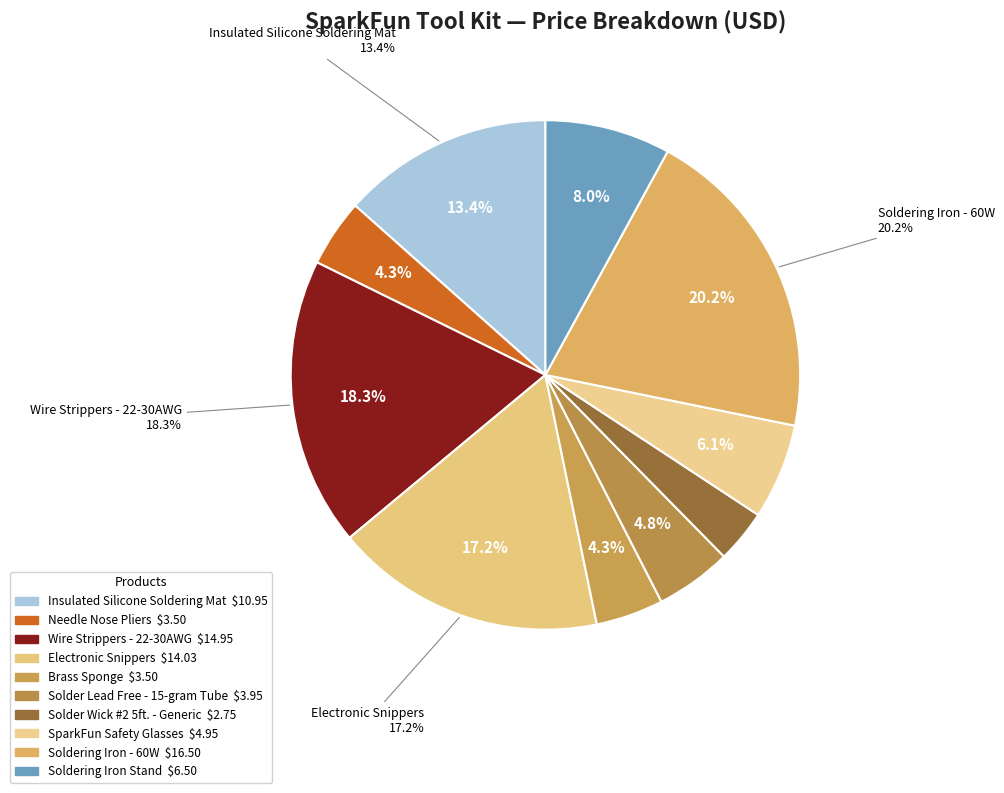

How many segments does this pie chart have?

10